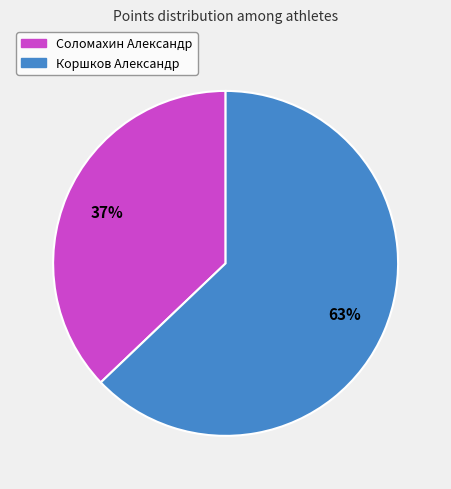

Count the number of slices in the pie.

2